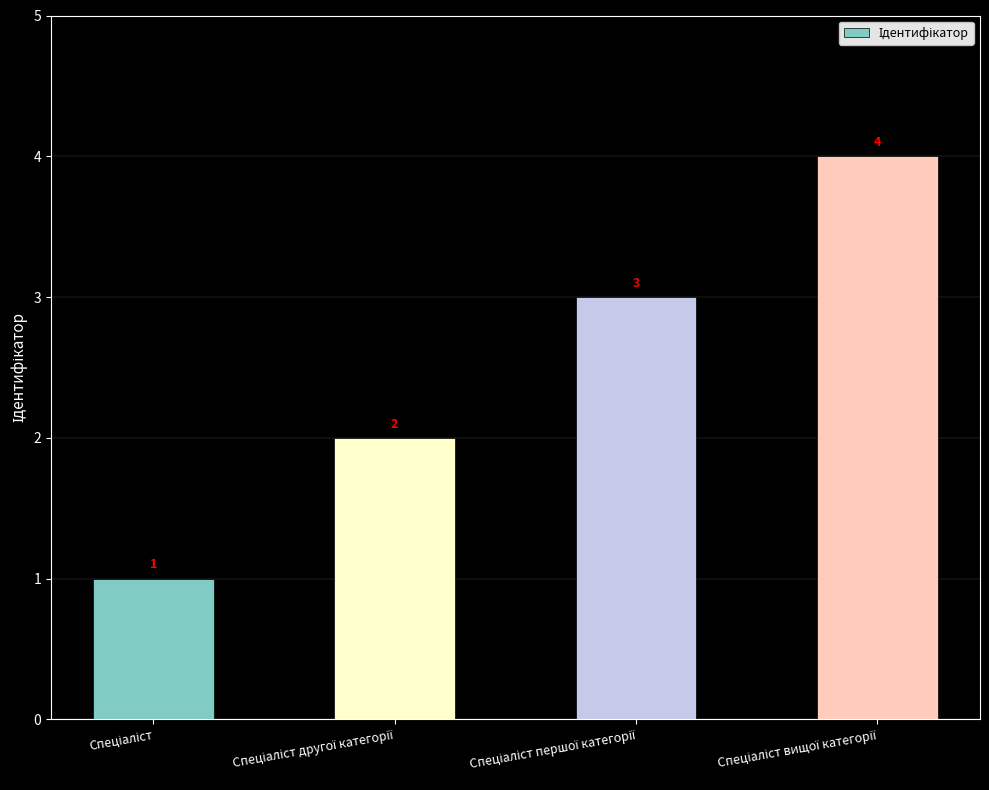

Count the values in the range 2 to 4.

3